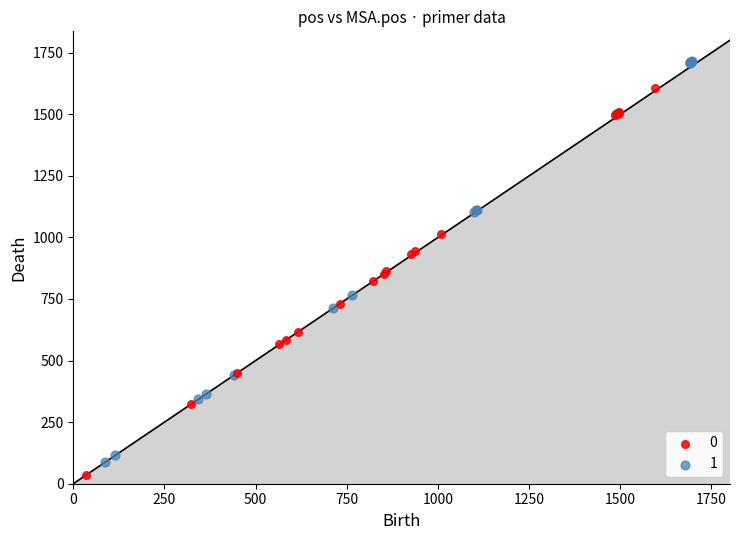

What are all the series names shown in the legend?

0, 1